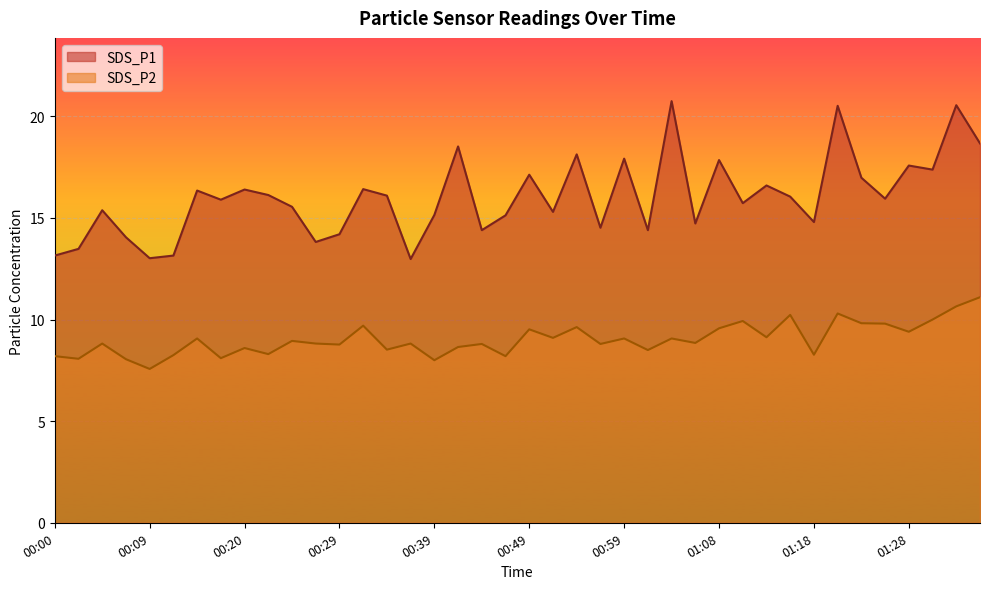

The SDS_P2 series shows 8.9 at 00:24. True or false?

True